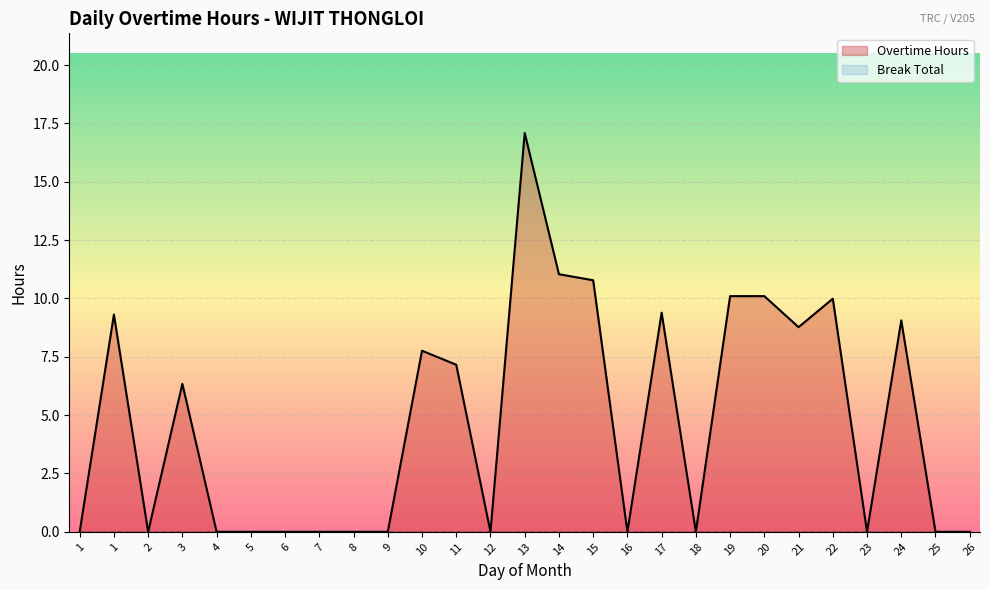

At which category does the chart reach its peak across all series?

13